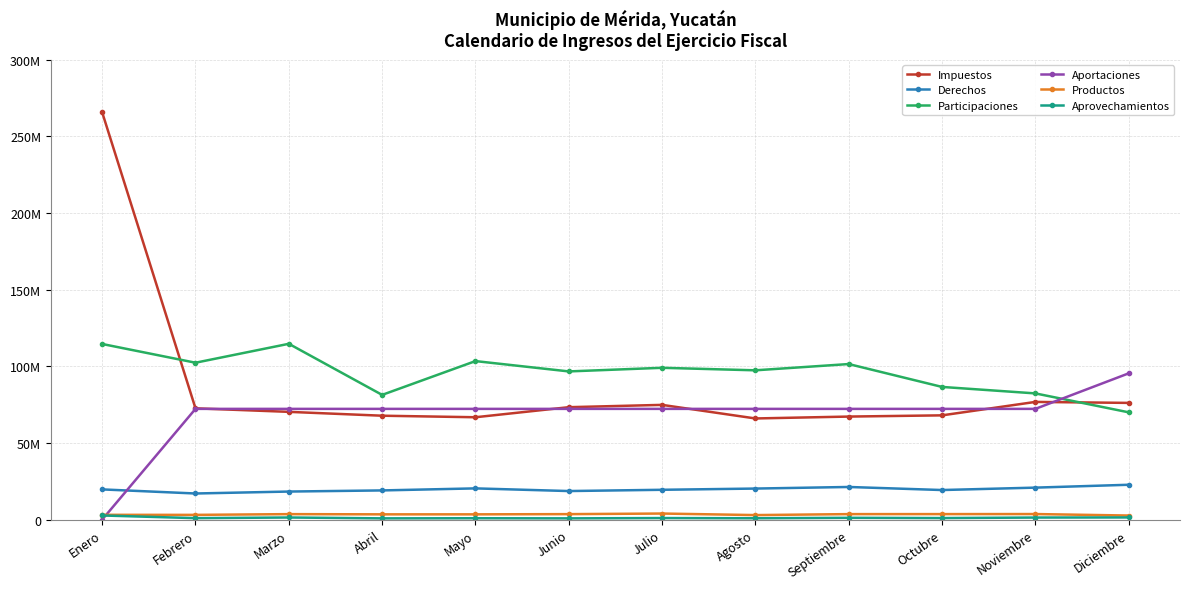

Which category has the highest value across all series?

Enero